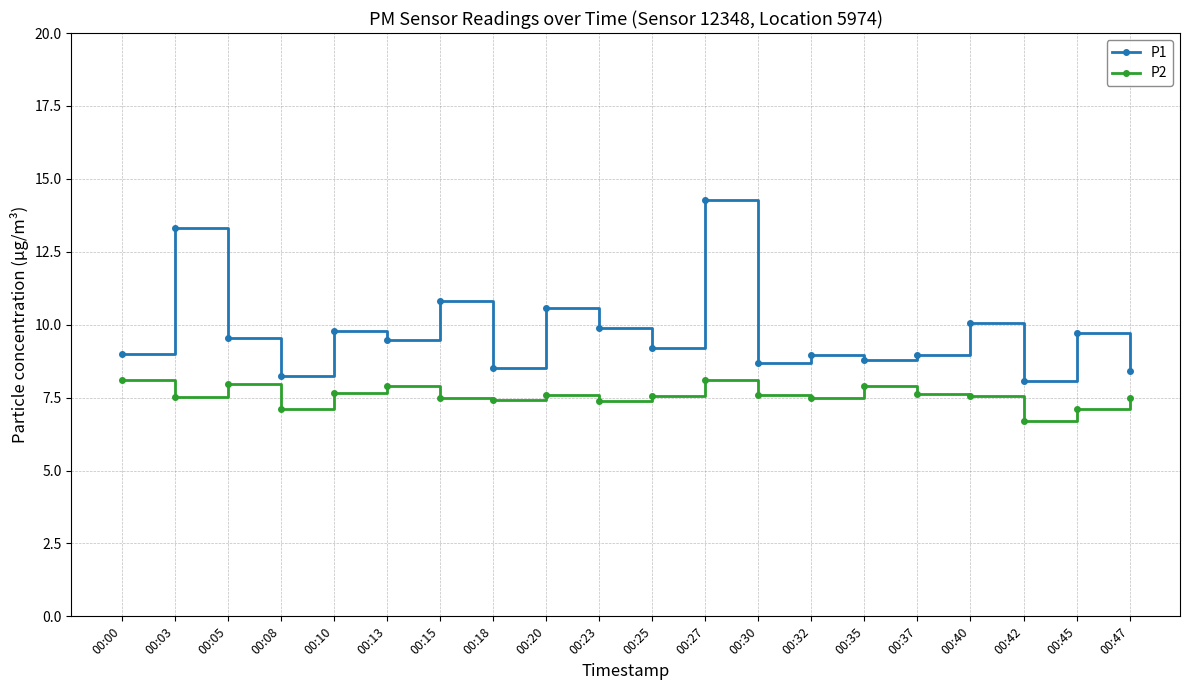

Which series has the largest total across all categories?

P1